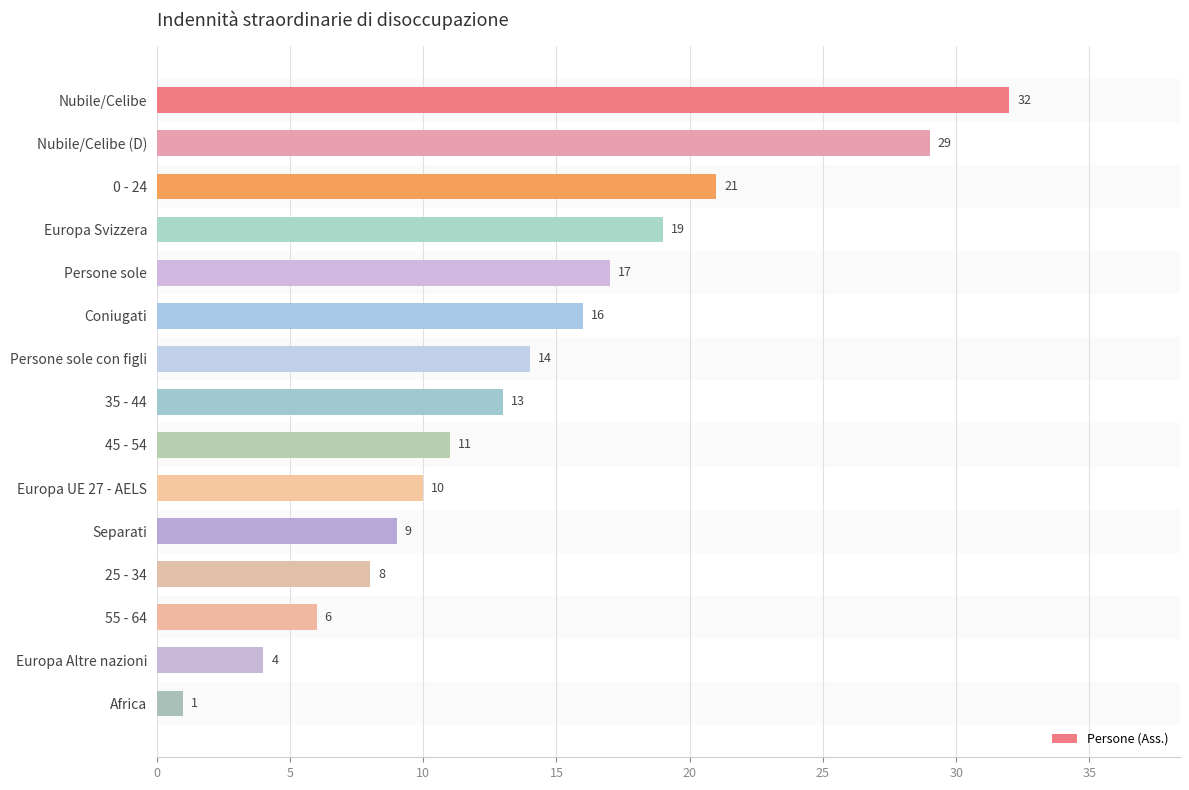

Reading top to bottom, what are all the values shown in this chart?

32	29	21	19	17	16	14	13	11	10	9	8	6	4	1